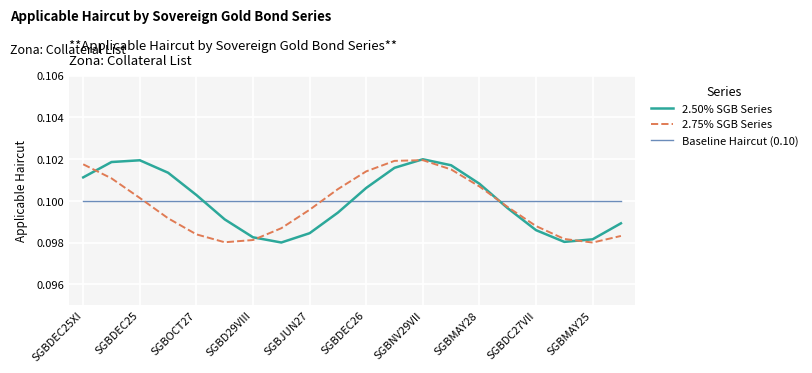

True or false: Baseline Haircut (0.10) and 2.75% SGB Series cross at least once.

True